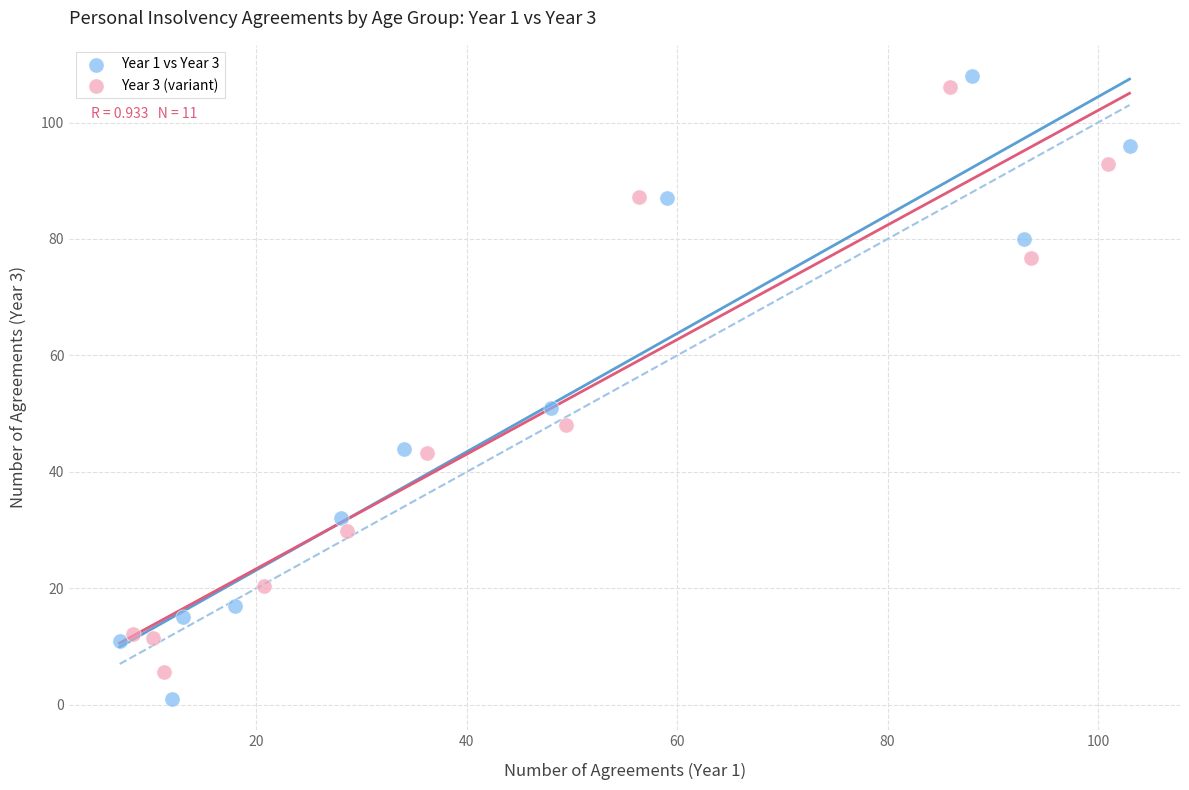

What are all the series names shown in the legend?

Year 1 vs Year 3, Year 3 (variant)